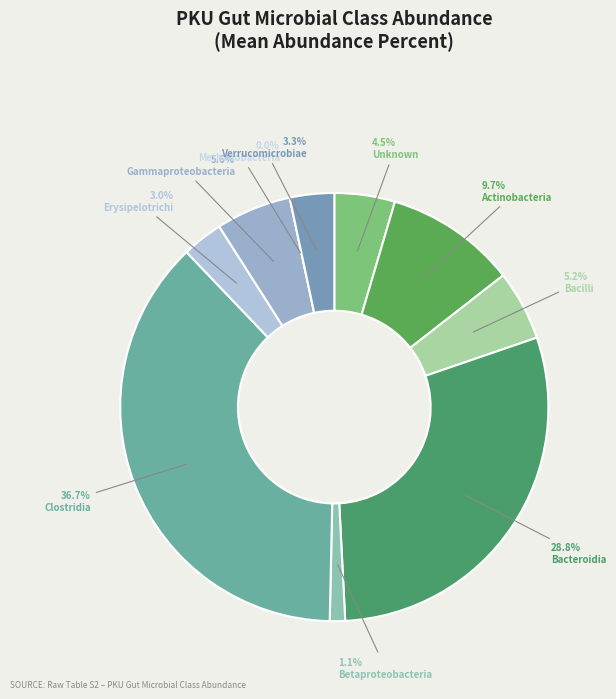

The Bacteroidia slice represents 29% of the pie. True or false?

True